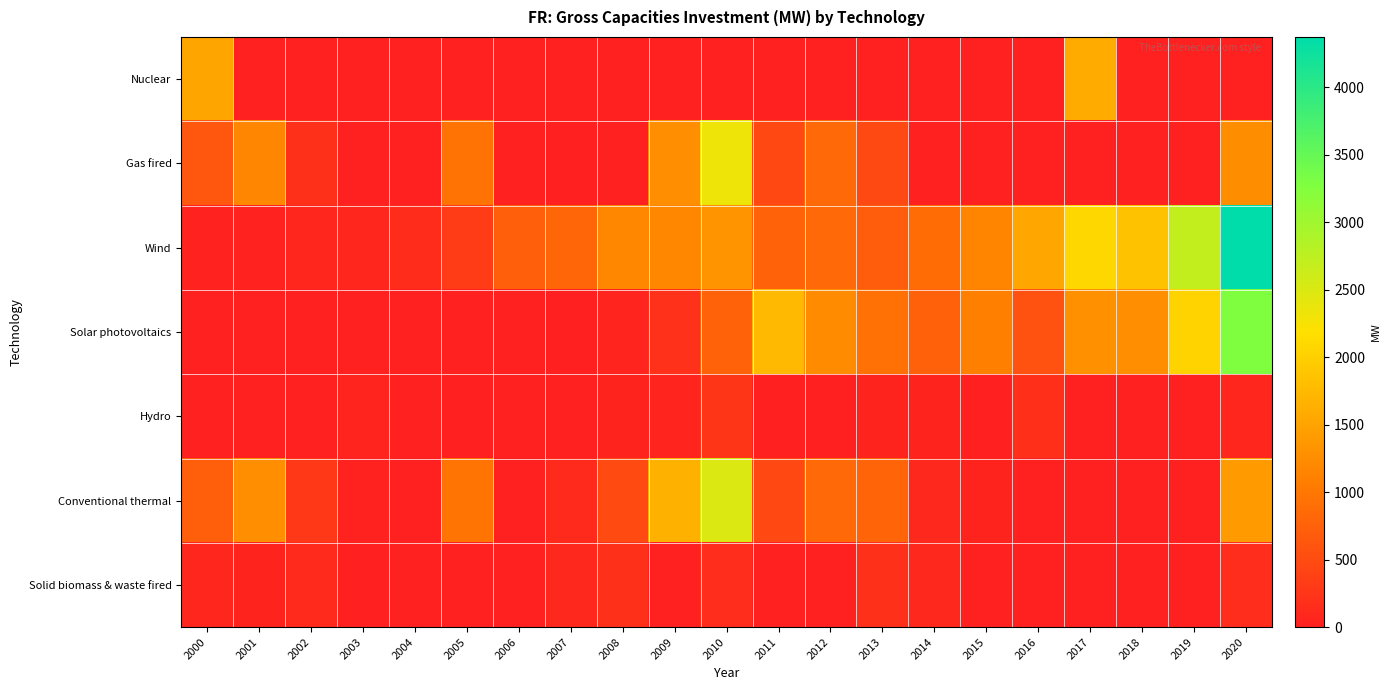

Reading left to right, what are all the values shown in this chart?

Nuclear: 2000=1513.0	2001=0.0	2002=0.0	2003=0.0	2004=0.0	2005=0.0	2006=0.0	2007=0.0	2008=0.0	2009=0.0	2010=0.0	2011=0.0	2012=0.0	2013=0.0	2014=0.0	2015=0.0	2016=0.0	2017=1590.0	2018=0.0	2019=0.0	2020=0.0
Gas fired: 2000=634.6	2001=1172.8	2002=193.5	2003=18.0	2004=8.1	2005=939.8	2006=0.2	2007=16.1	2008=0.3	2009=1276.0	2010=2326.5	2011=467.4	2012=843.8	2013=478.3	2014=5.2	2015=17.3	2016=4.4	2017=7.1	2018=2.7	2019=0.0	2020=1250.0
Wind: 2000=26.8	2001=28.0	2002=72.0	2003=80.0	2004=142.7	2005=332.0	2006=722.0	2007=811.0	2008=1180.1	2009=1179.0	2010=1331.4	2011=767.0	2012=838.0	2013=685.0	2014=873.5	2015=1152.8	2016=1544.2	2017=2084.5	2018=1846.3	2019=2701.4	2020=4373.8
Solar photovoltaics: 2000=6.9	2001=0.0	2002=1.0	2003=1.0	2004=2.0	2005=2.0	2006=2.0	2007=11.0	2008=54.0	2009=197.0	2010=767.0	2011=1743.0	2012=1225.0	2013=917.0	2014=740.0	2015=1086.0	2016=565.0	2017=1290.4	2018=1271.0	2019=2049.3	2020=3281.5
Hydro: 2000=8.1	2001=0.0	2002=6.7	2003=52.7	2004=5.2	2005=13.1	2006=1.1	2007=2.5	2008=49.2	2009=61.4	2010=241.0	2011=13.5	2012=12.8	2013=35.8	2014=38.5	2015=10.0	2016=186.4	2017=2.0	2018=1.3	2019=4.5	2020=92.0
Conventional thermal: 2000=713.5	2001=1266.1	2002=298.2	2003=28.5	2004=8.1	2005=964.1	2006=0.2	2007=115.7	2008=502.3	2009=1650.0	2010=2485.5	2011=467.5	2012=843.8	2013=795.8	2014=100.2	2015=38.2	2016=8.5	2017=7.1	2018=6.9	2019=0.0	2020=1408.0
Solid biomass & waste fired: 2000=78.2	2001=36.6	2002=104.7	2003=10.5	2004=0.0	2005=0.0	2006=0.0	2007=99.7	2008=189.9	2009=0.0	2010=159.0	2011=0.1	2012=0.0	2013=189.4	2014=95.0	2015=20.9	2016=4.2	2017=0.0	2018=4.2	2019=0.0	2020=158.0